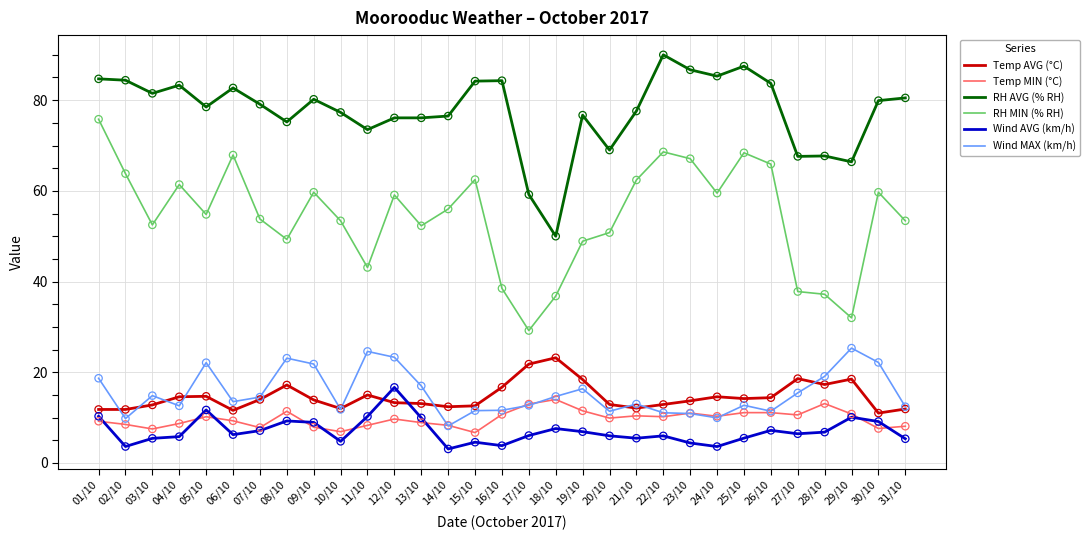

What are all the series names shown in the legend?

Temp AVG (°C), Temp MIN (°C), RH AVG (% RH), RH MIN (% RH), Wind AVG (km/h), Wind MAX (km/h)